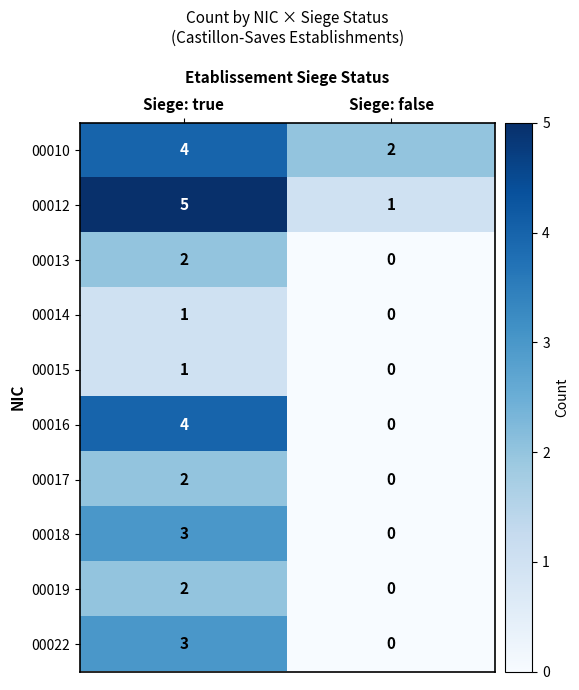

True or false: 00016 has a value of 6 at Siege: true.

False